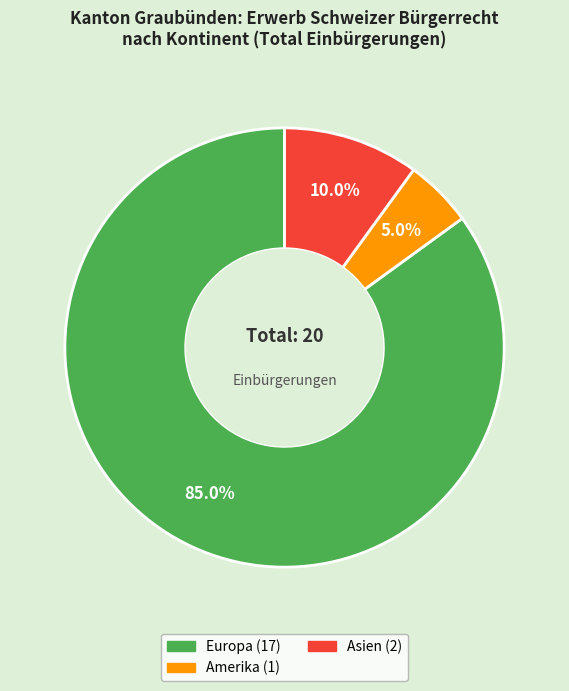

Is there any slice that represents more than half of the pie?

Yes